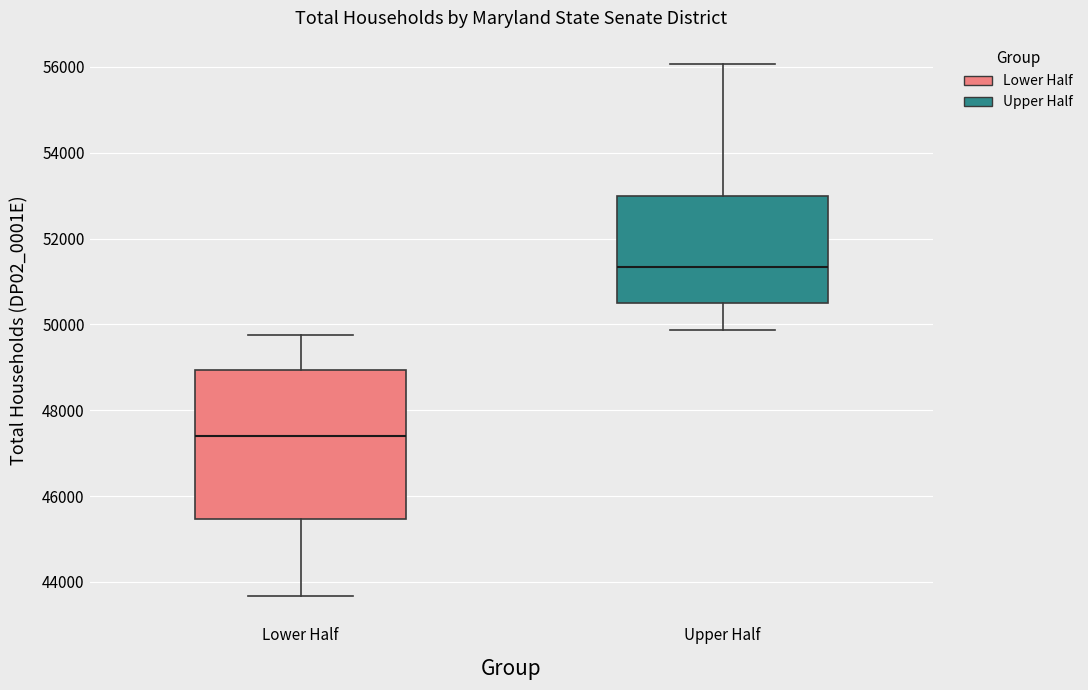

Reading left to right, read every box against the y-axis: the position of its median line, the range the box covers, and the ends of its whiskers. The values are not printed on the chart, so give them approximately, as read against the axis.

Lower Half: median 47400, box 45400 to 49000, whiskers 43600 to 49800
Upper Half: median 51400, box 50400 to 53000, whiskers 49800 to 56000